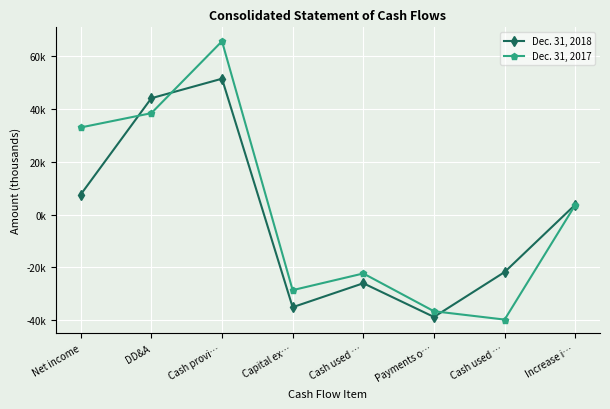

What are all the series names shown in the legend?

Dec. 31, 2018, Dec. 31, 2017